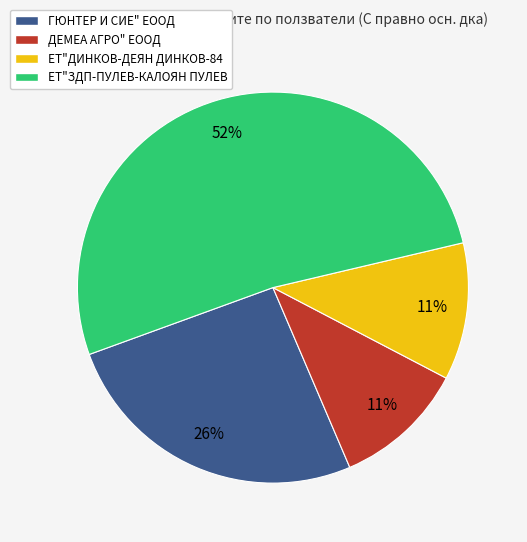

To the nearest percent, what percentage of the pie is ЕТ"ДИНКОВ-ДЕЯН ДИНКОВ-84?

11%